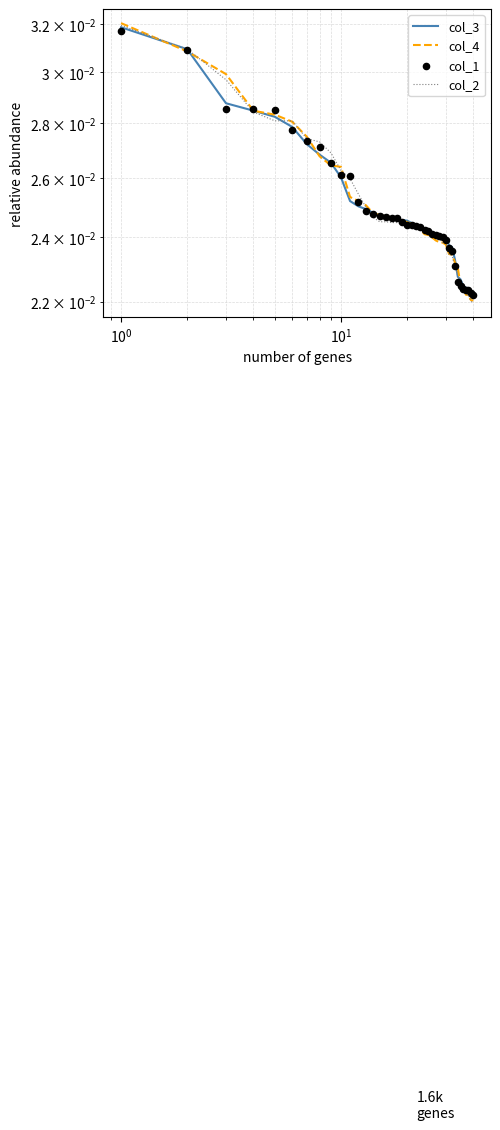

Which series has the largest Y range (max minus min)?

col_4